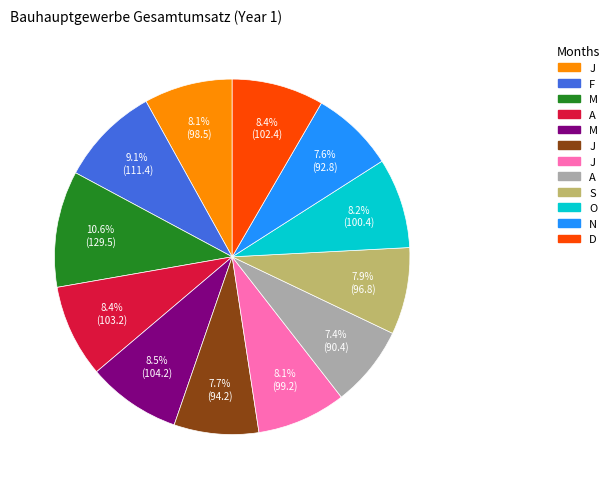

Does any single category account for the majority?

No